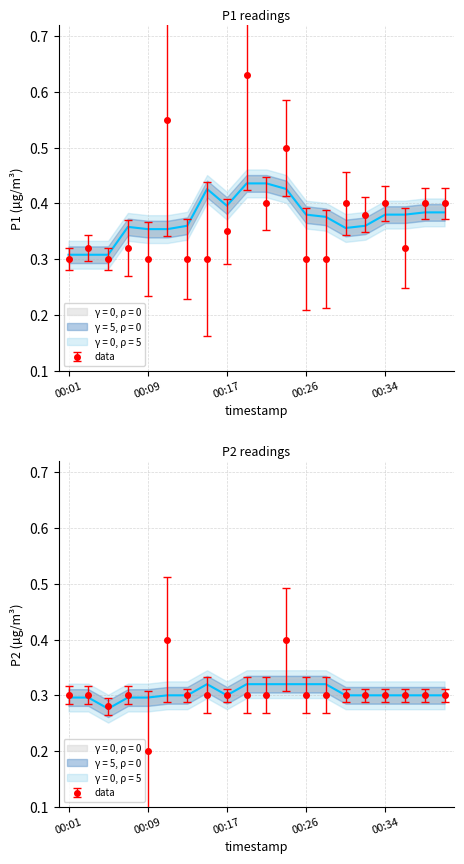

In P2, how many points are lower than both neighbors (excluding endpoints)?

2